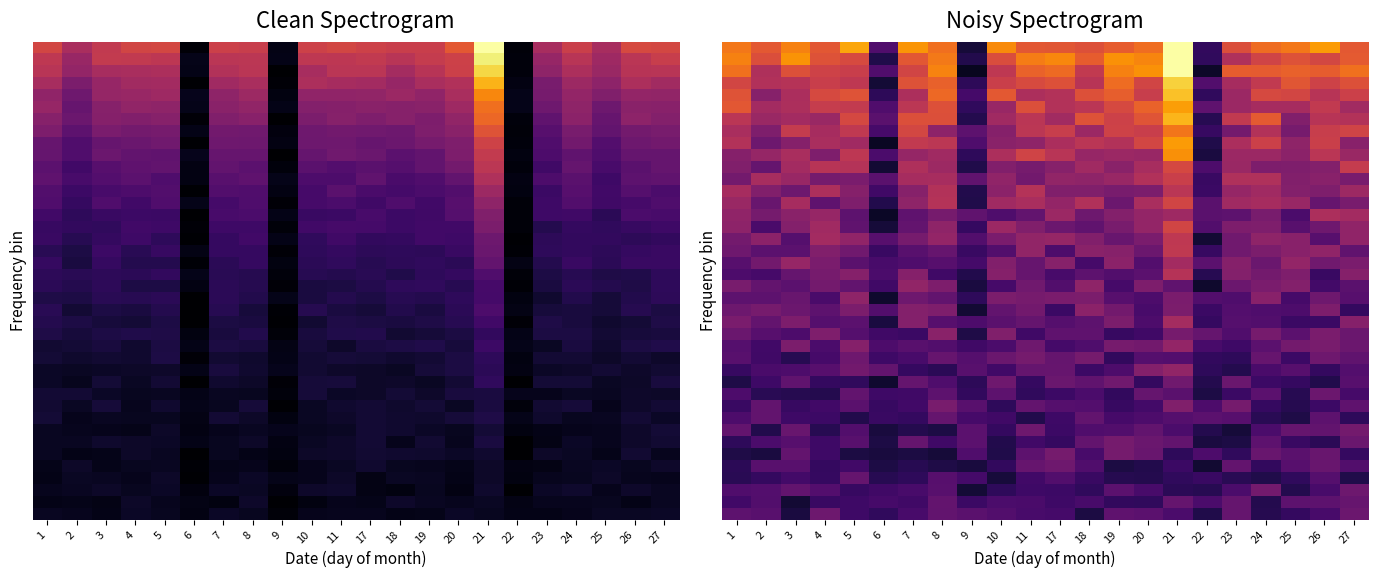

Count the number of categories in the chart.

22